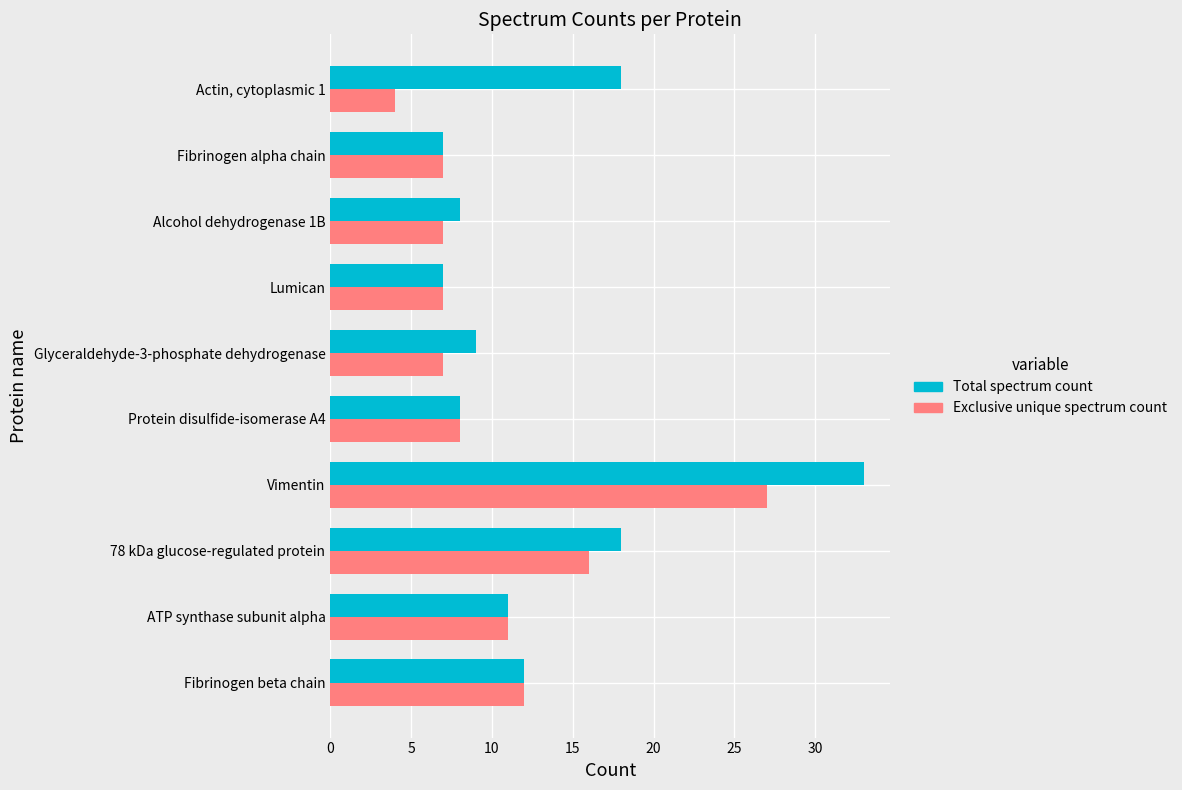

At which label is Exclusive unique spectrum count closest to 15?

78 kDa glucose-regulated protein